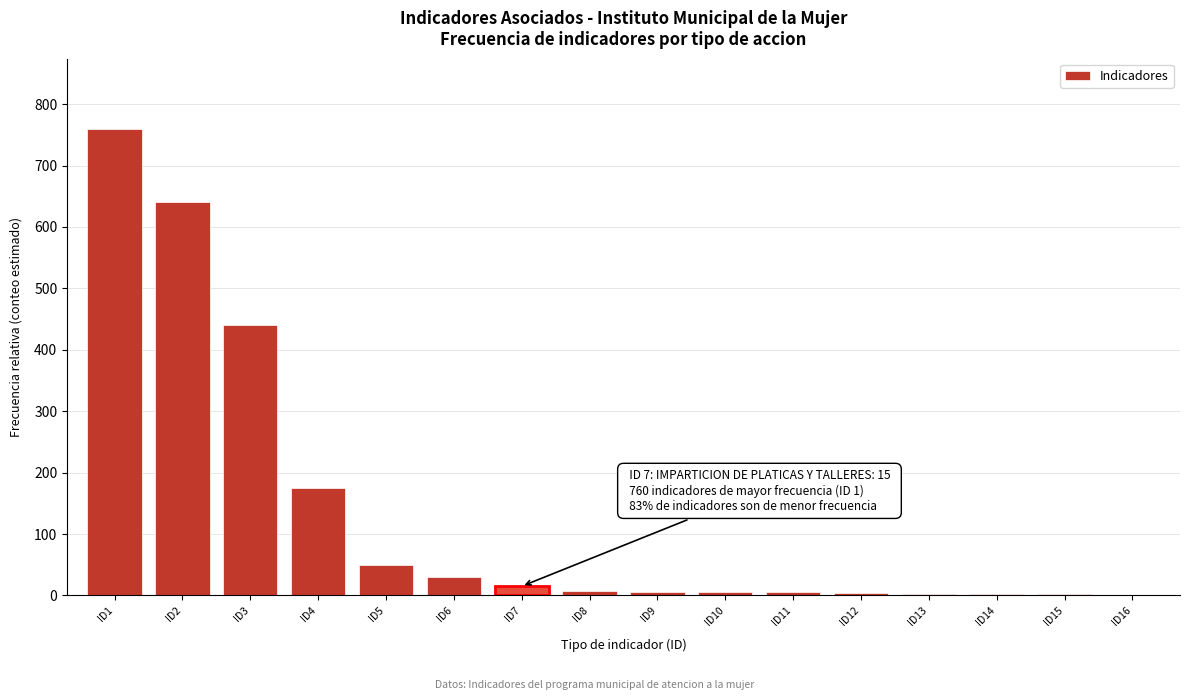

Where is the data nearest to the value 380?

ID3